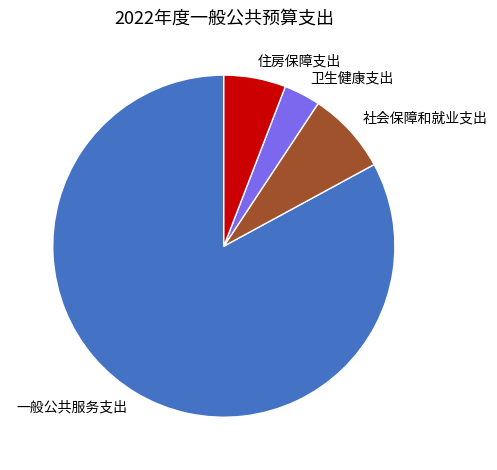

True or false: 社会保障和就业支出 accounts for 21% of the total.

False